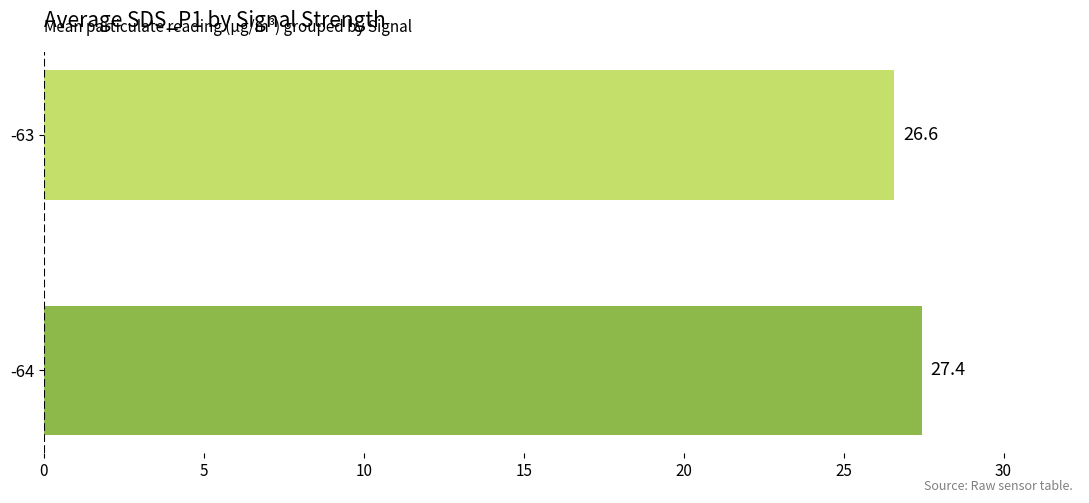

List the labels in order of value, largest first.

-64, -63